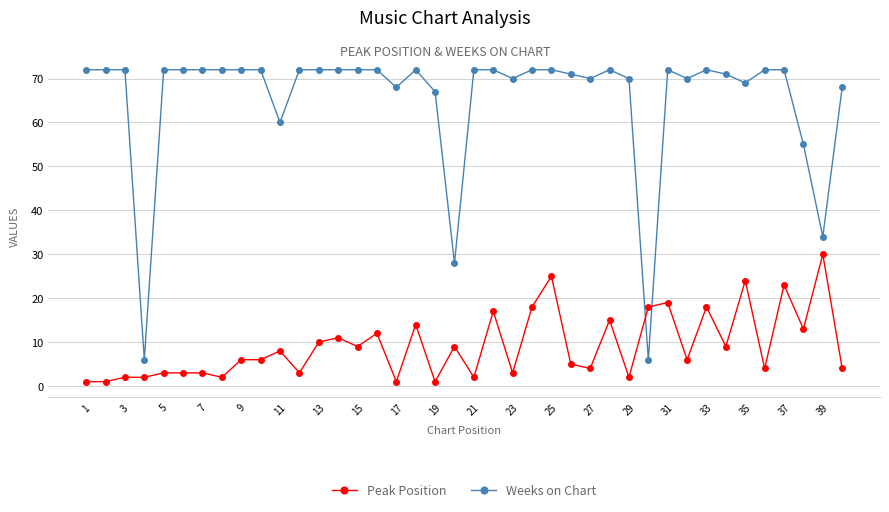

True or false: Weeks on Chart has more than 2 points higher than both neighbors.

True